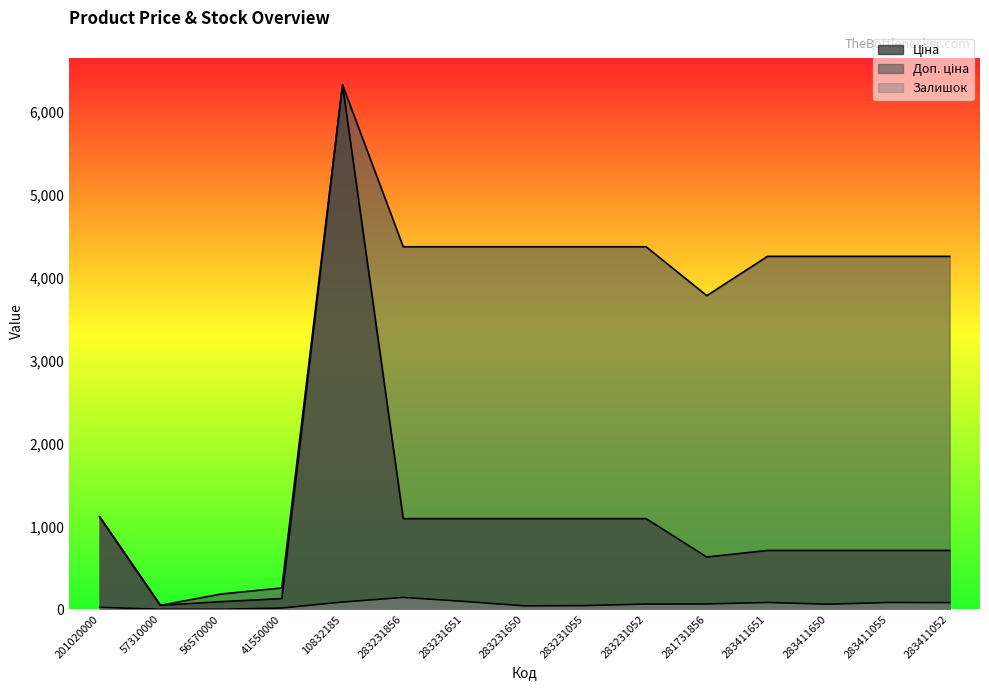

Which has a higher value, 283411055 or 56570000?

283411055